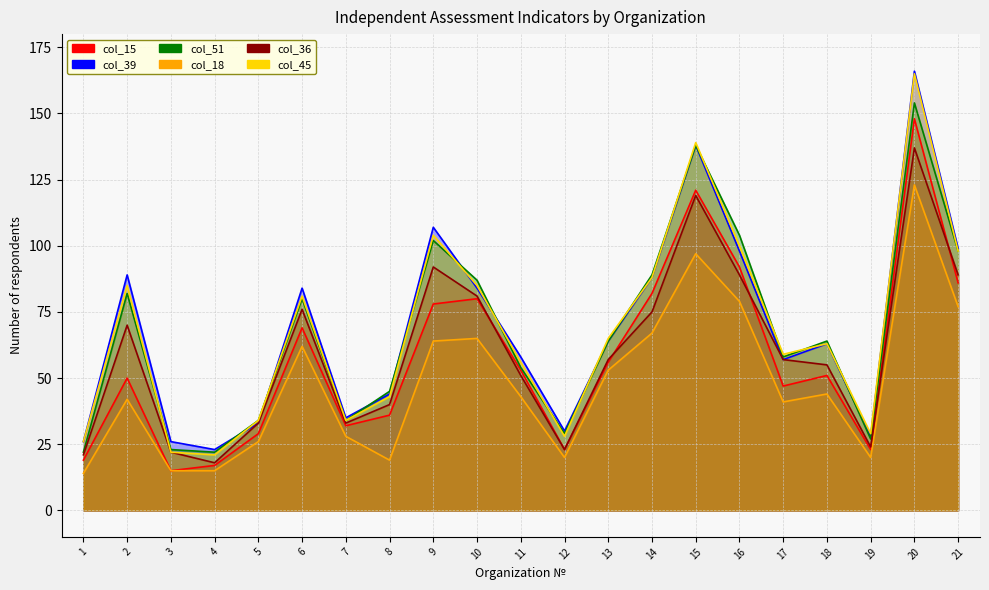

Where do col_51 and col_39 first cross each other?

4 and 5